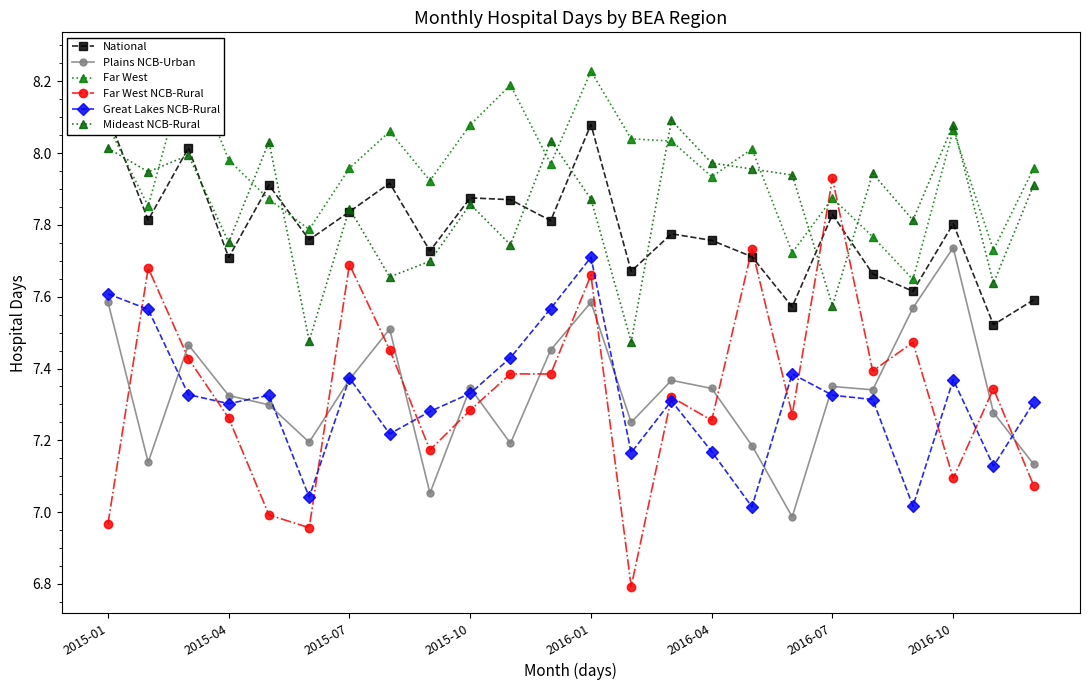

True or false: Plains NCB-Urban and Mideast NCB-Rural cross at least once.

False